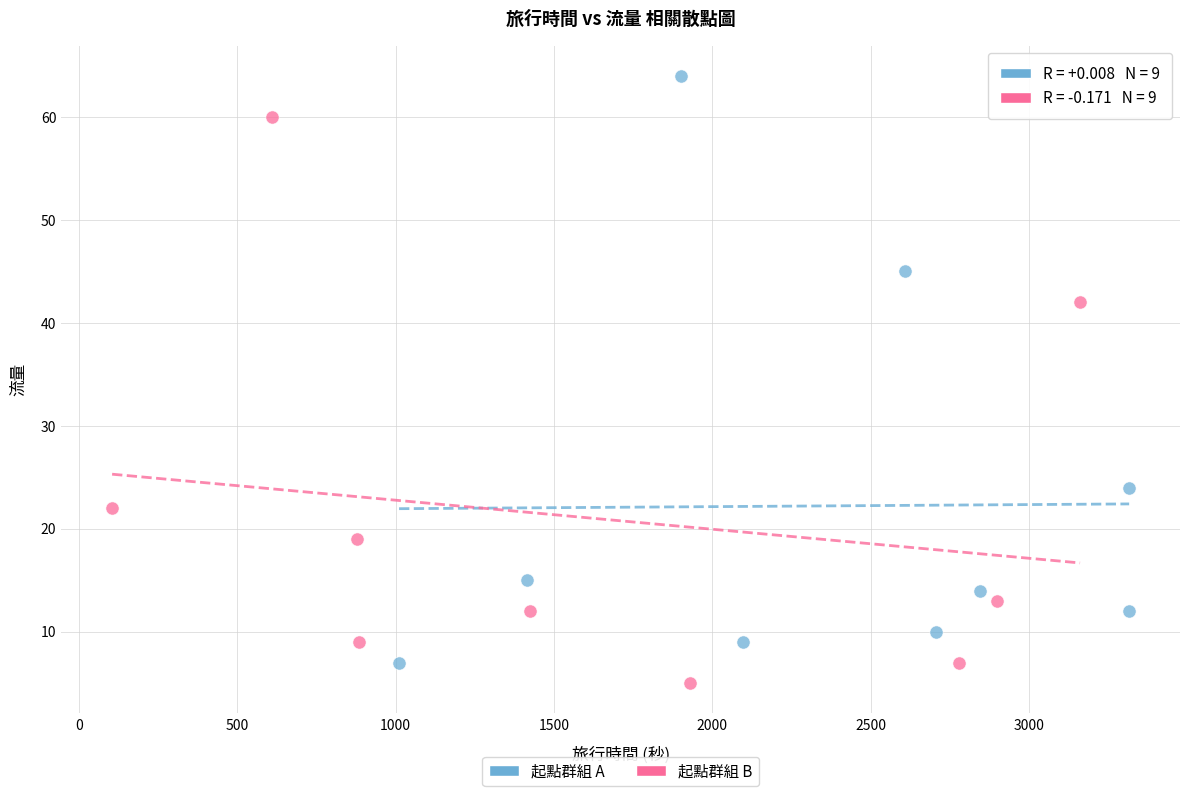

Which series reaches the maximum Y coordinate?

起點群組 A